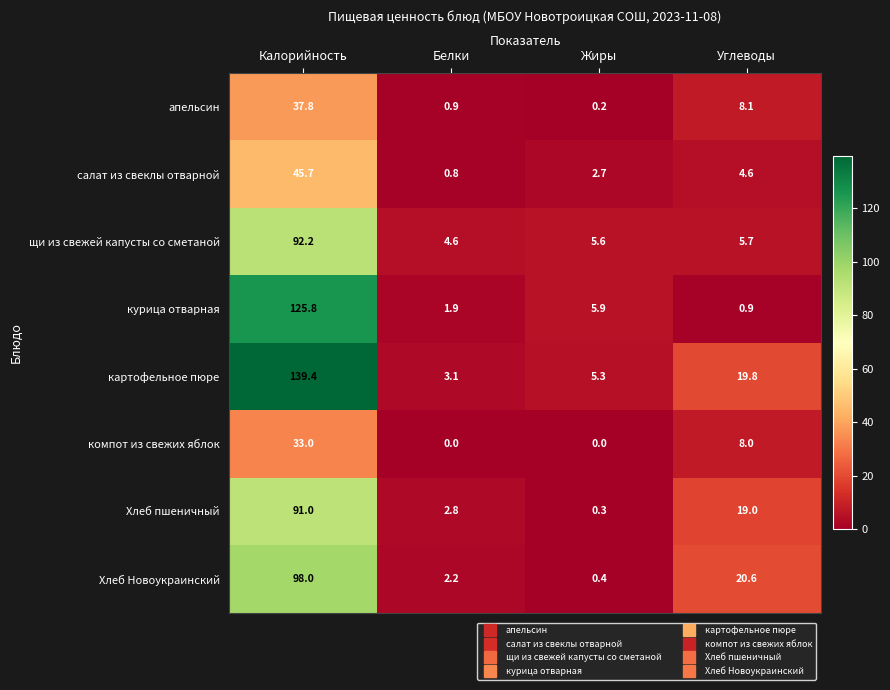

The апельсин series shows 12.7 at Углеводы. True or false?

False